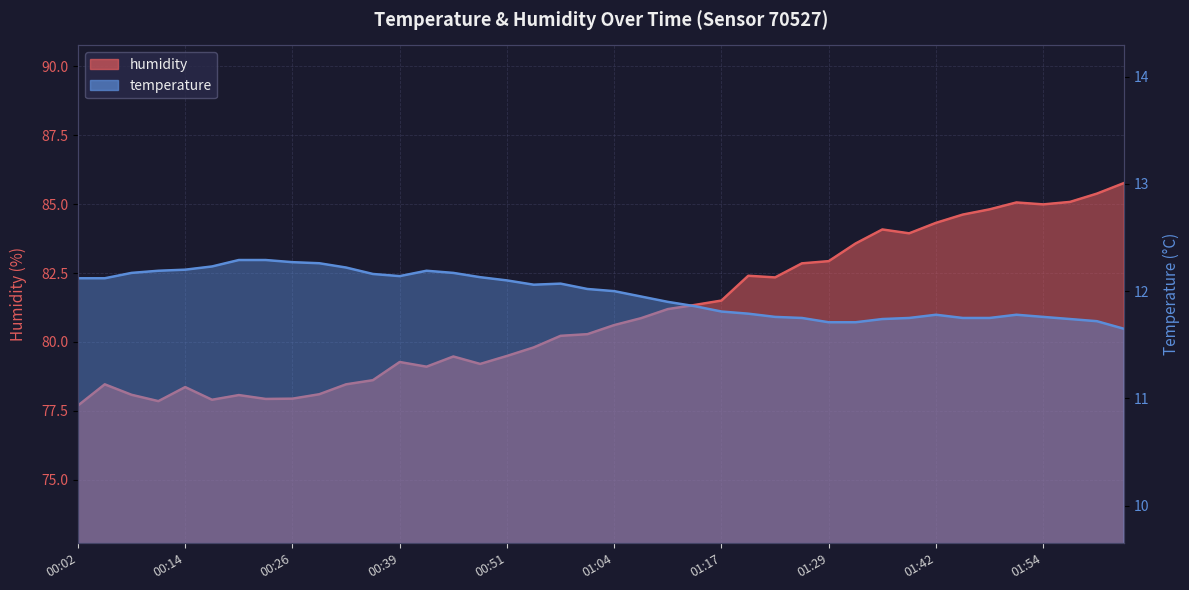

What is the total value across all series at 00:42?

91.3